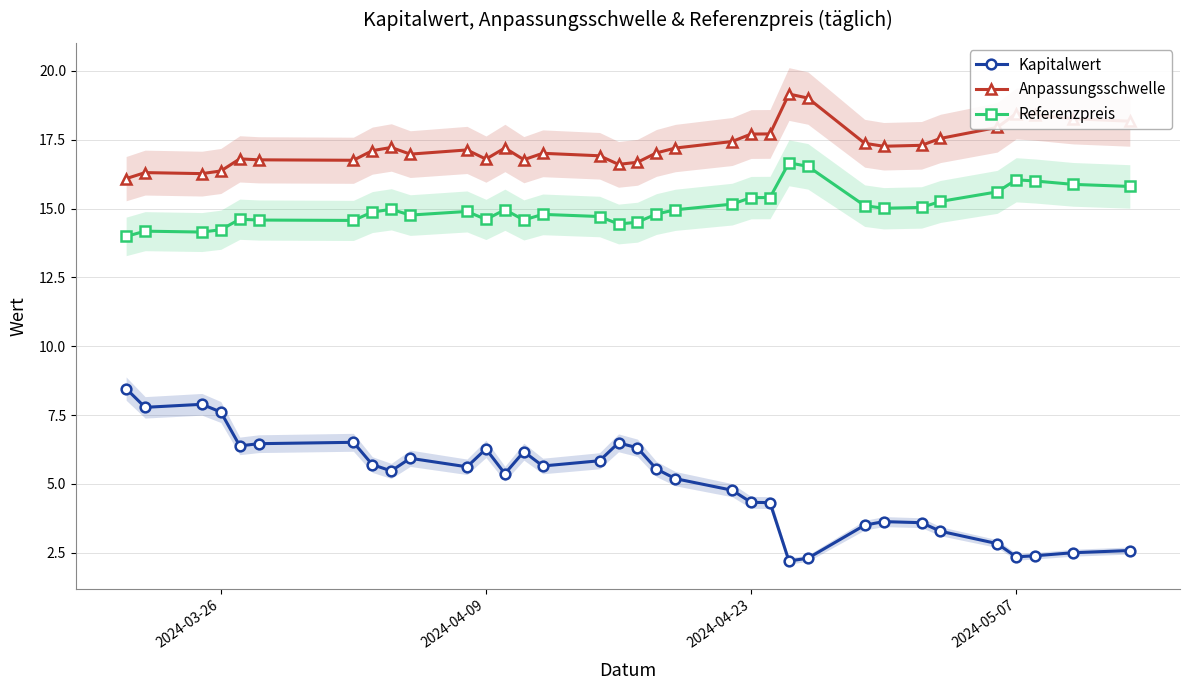

True or false: Anpassungsschwelle and Referenzpreis intersect in this chart.

False